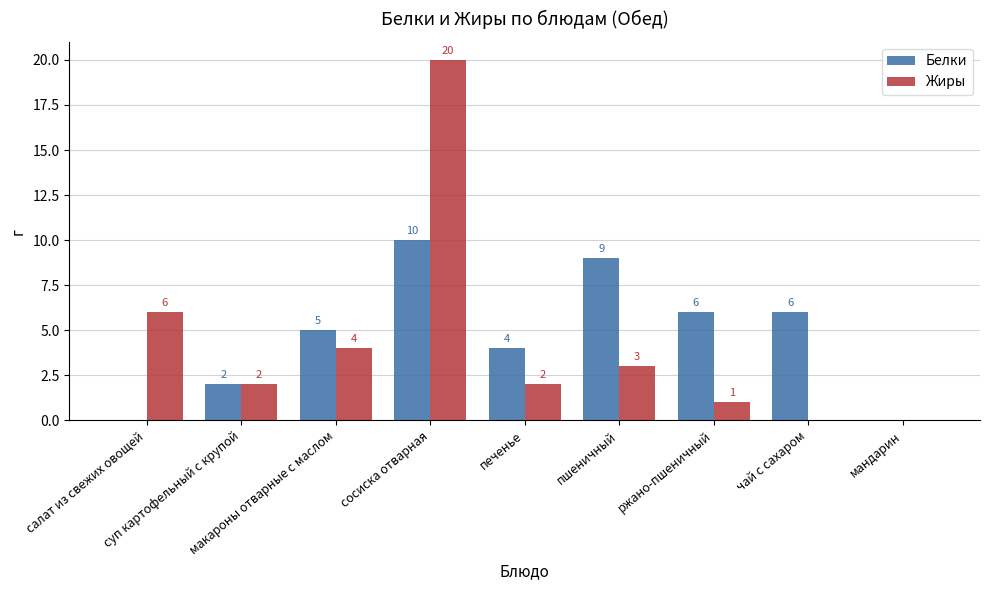

Which series has the largest total across all categories?

Белки